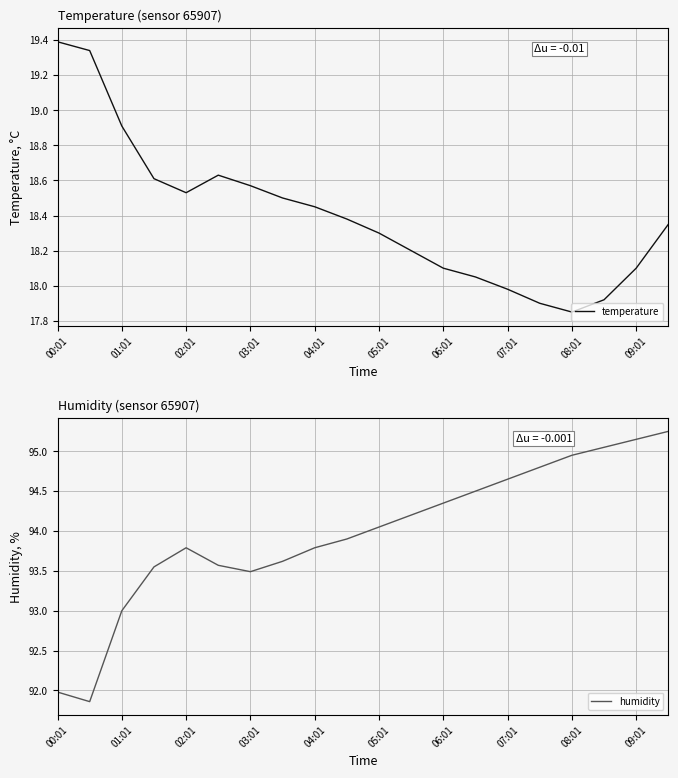

How many interior local peaks does the humidity series have?

1